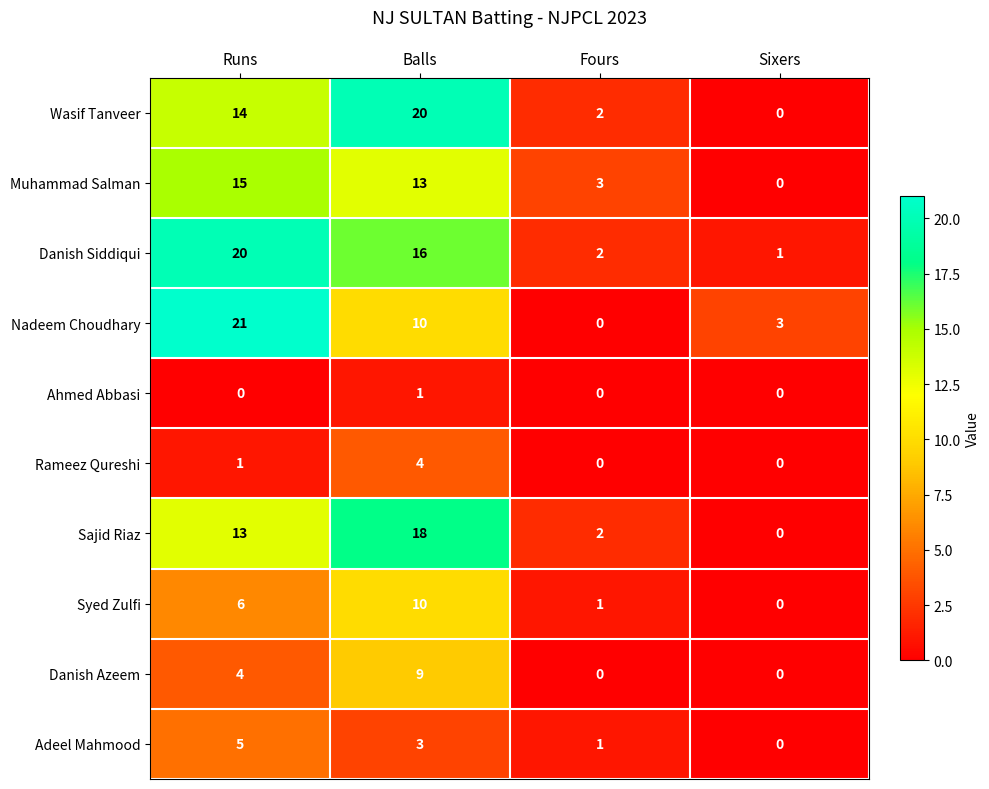

Which category has the highest value across all series?

Runs